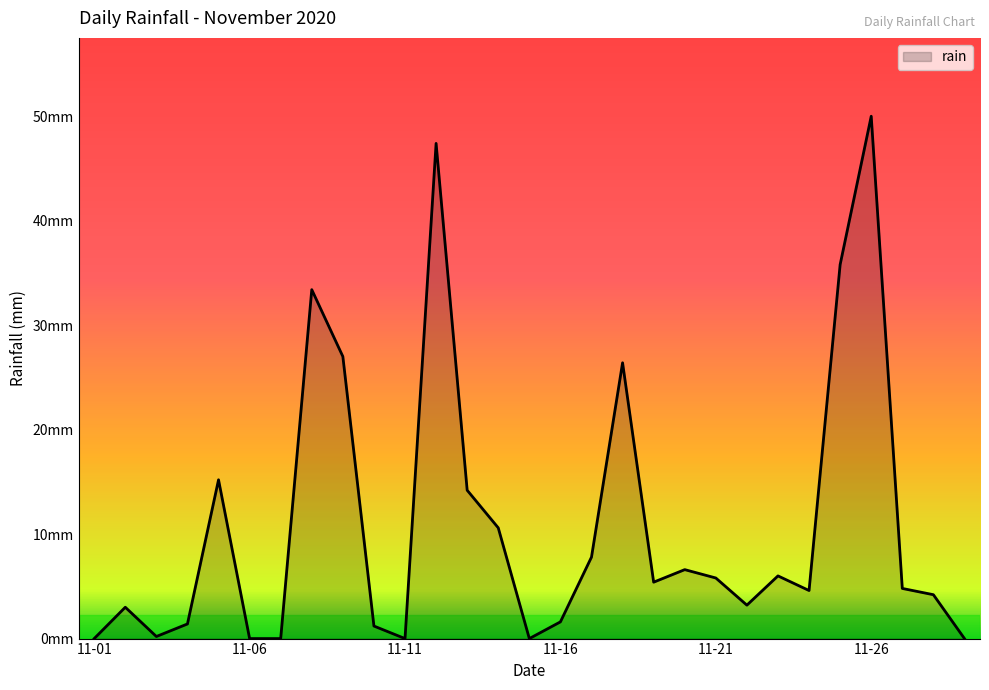

Does the chart have visible grid lines?

No